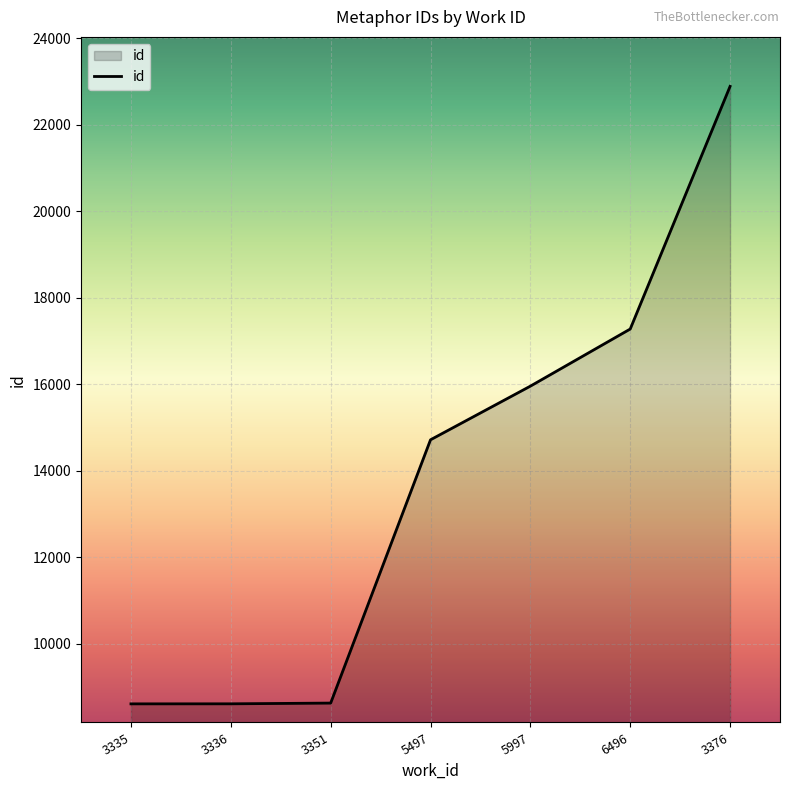

Approximately how many times larger is the value at 3335 compared to 3336?

1.0